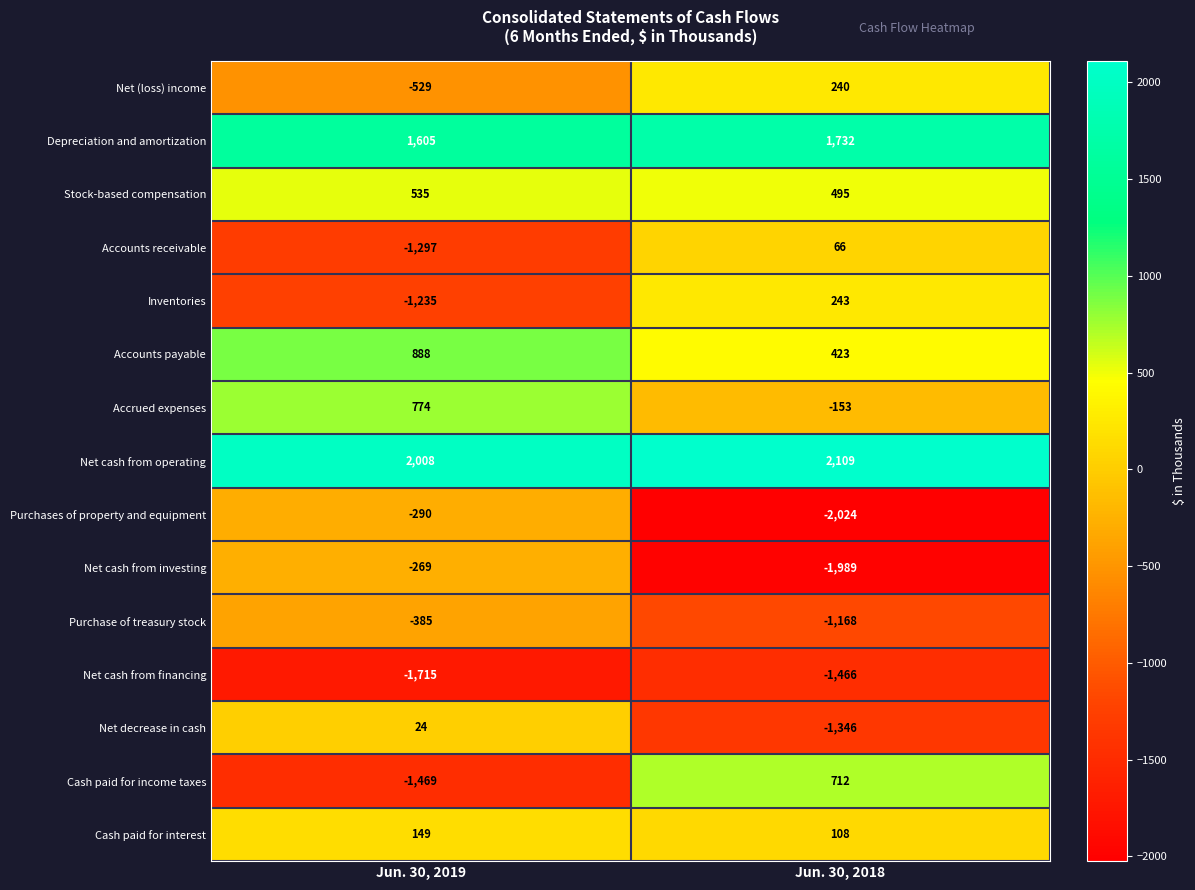

What is the minimum value for Inventories?

-1235